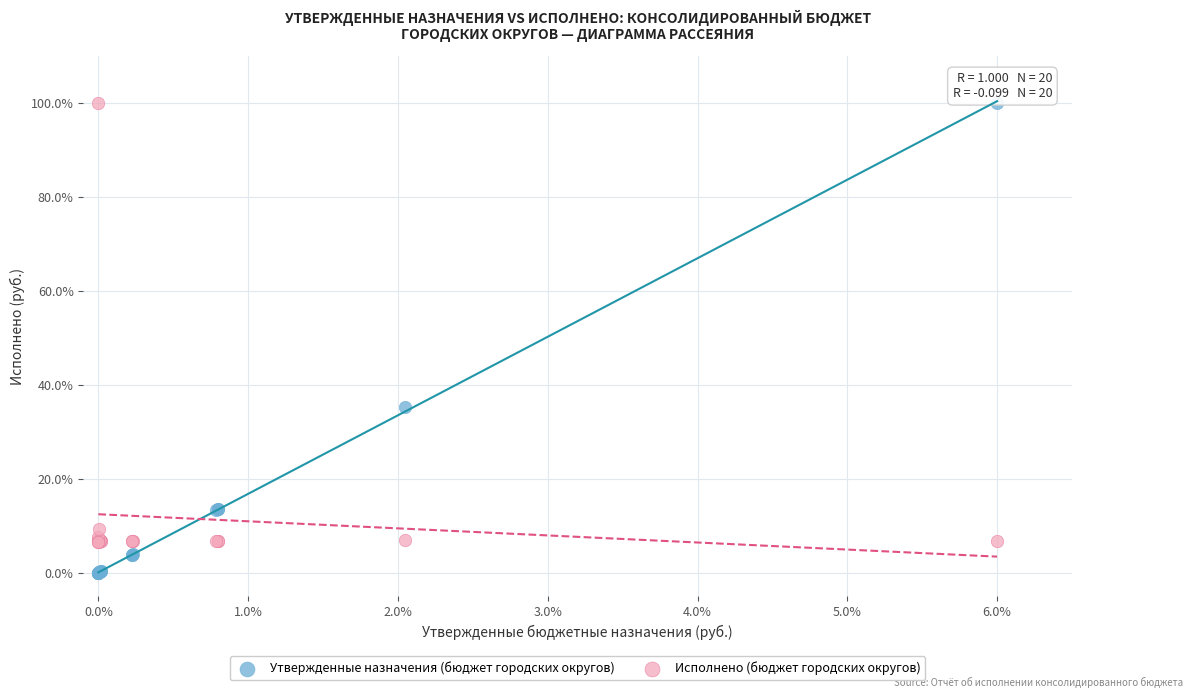

Which series contains the lowest Y value?

Утвержденные назначения (бюджет городских округов)